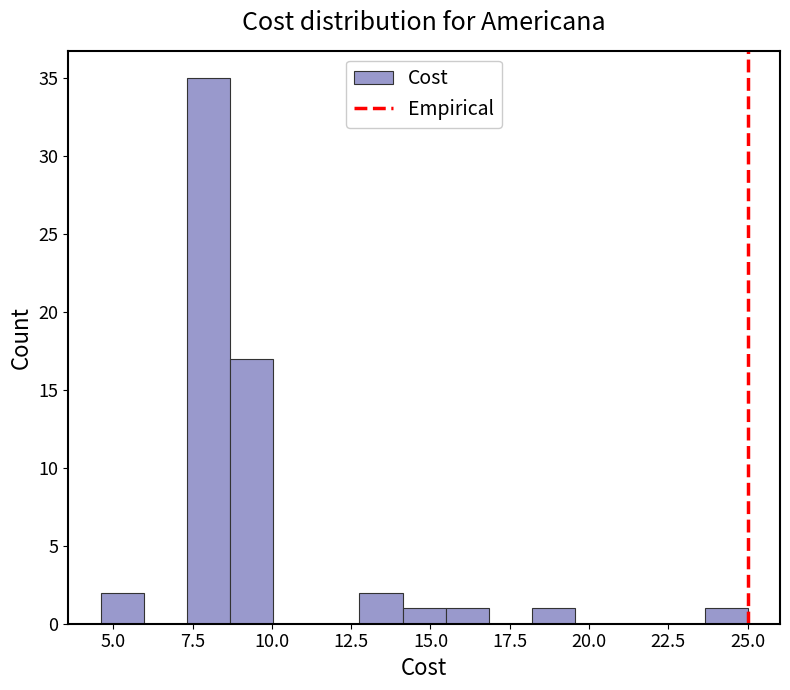

Read against the x-axis, roughly where is the centre of the tallest bar?

8.0